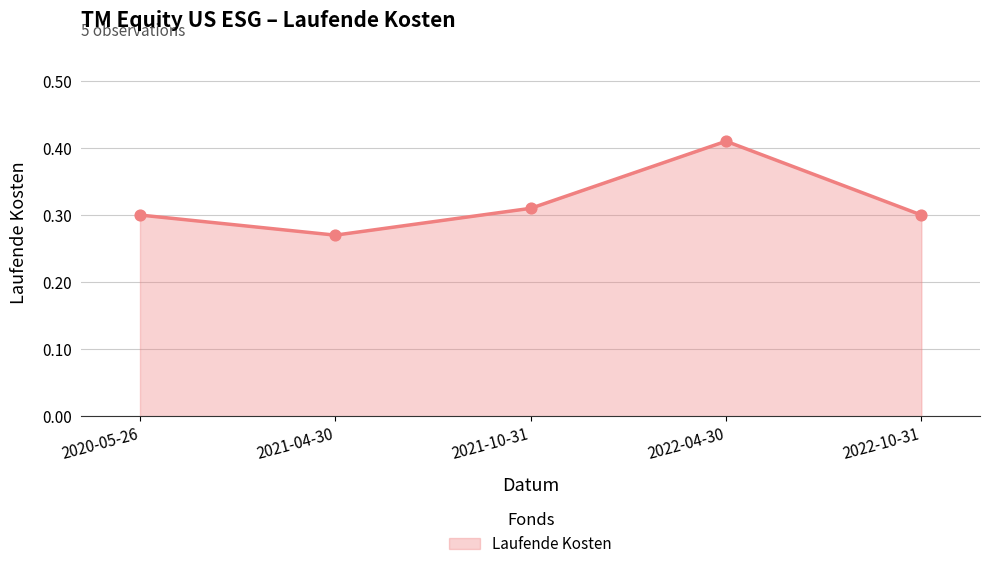

Which has a higher value, 2022-04-30 or 2020-05-26?

2022-04-30